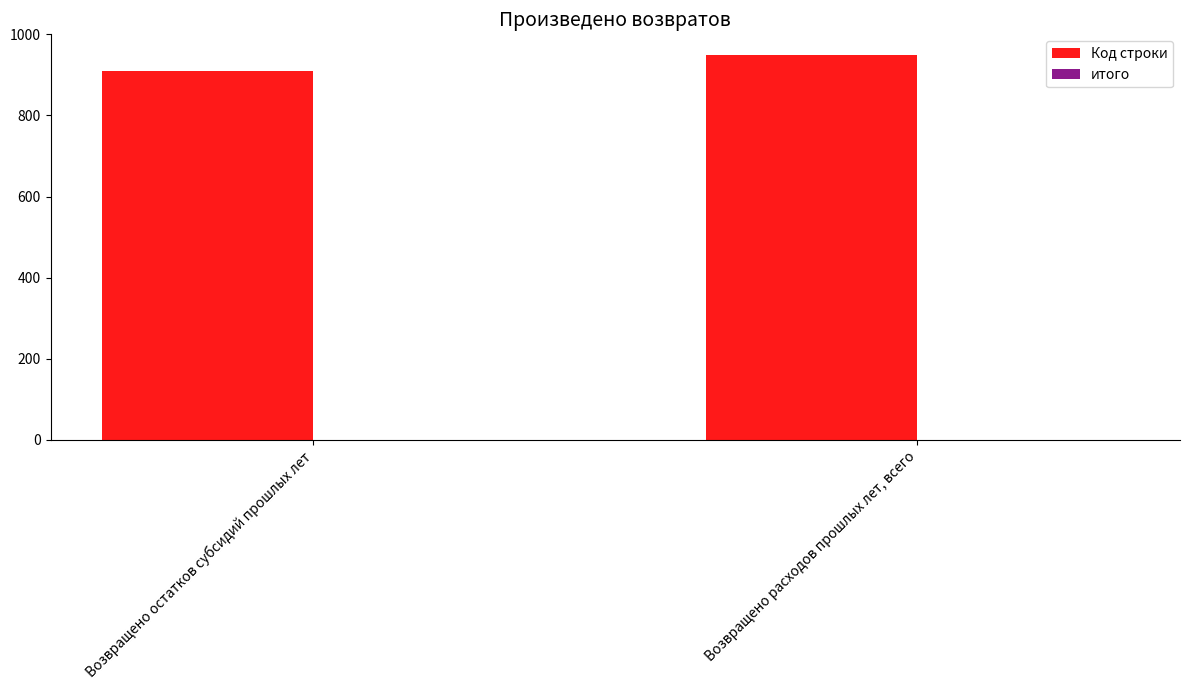

What is the minimum value shown in the chart?

910